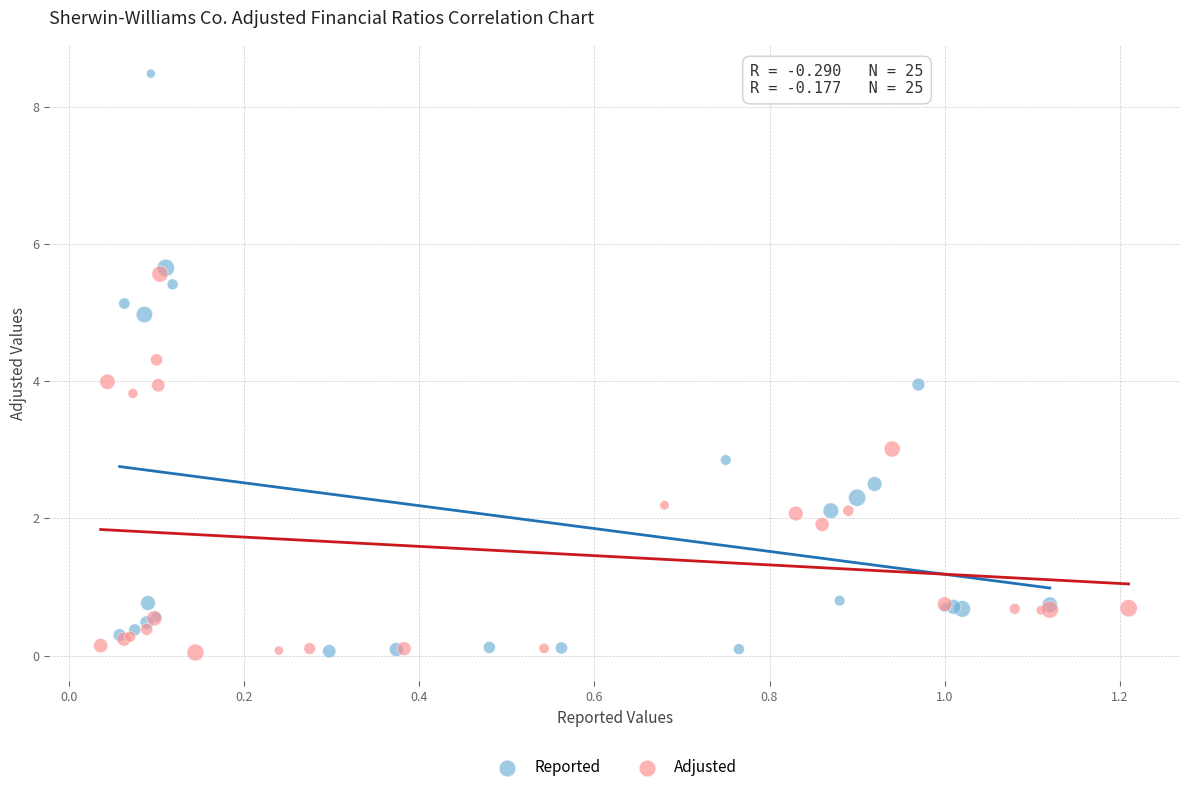

Which series contains the highest Y value?

Reported